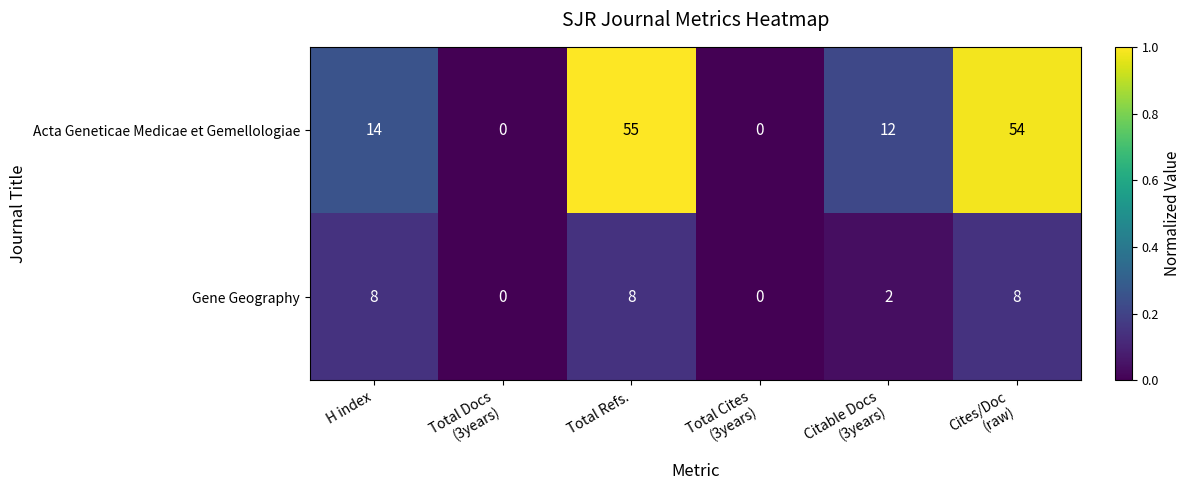

Which category has the highest value in the Acta Geneticae Medicae et Gemellologiae series?

Total Refs.